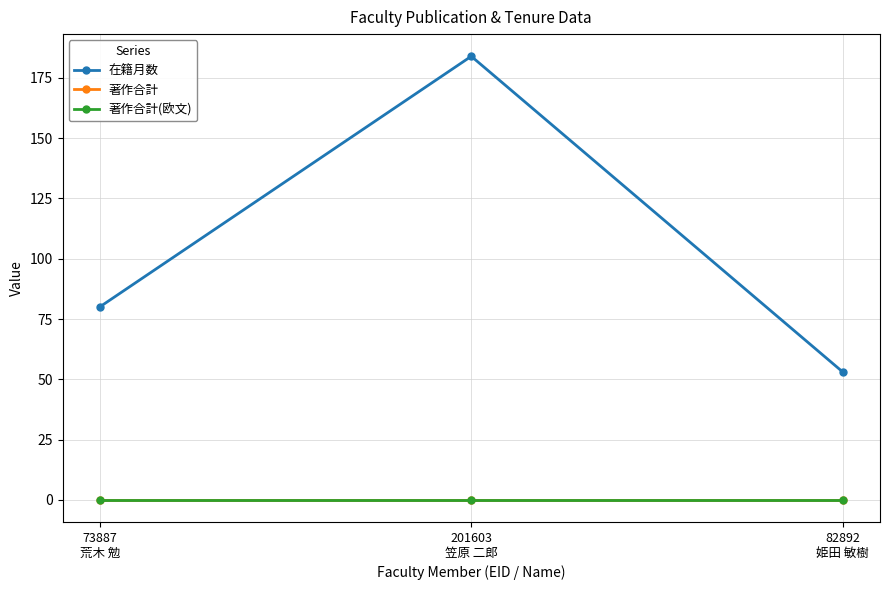

Is this an area chart (filled region under the line)?

No